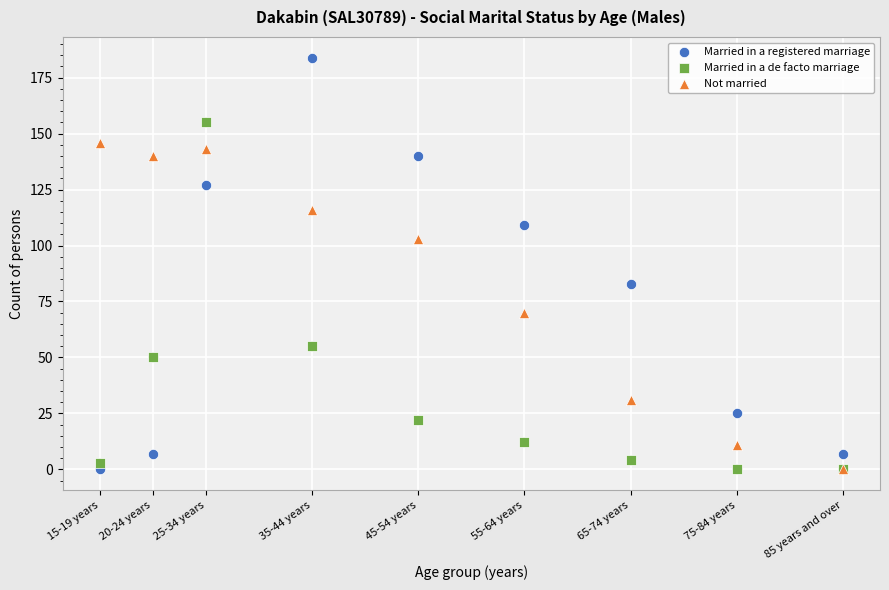

What are all the series names shown in the legend?

Married in a registered marriage, Married in a de facto marriage, Not married